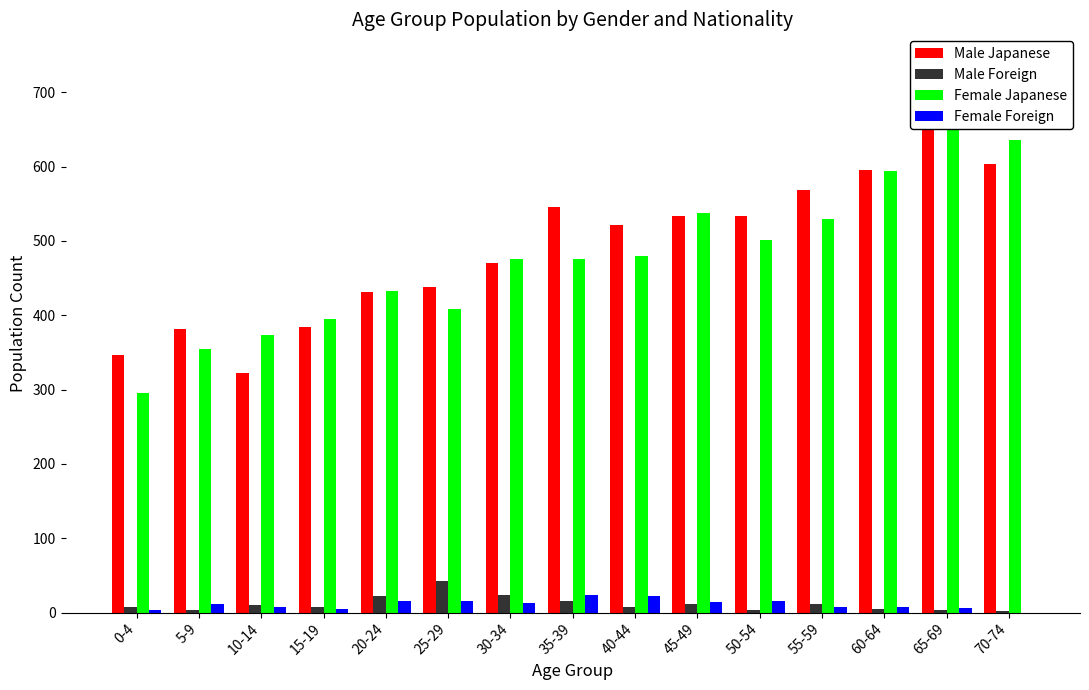

At 55-59, list the series in order from largest to smallest.

Male Japanese, Female Japanese, Male Foreign, Female Foreign